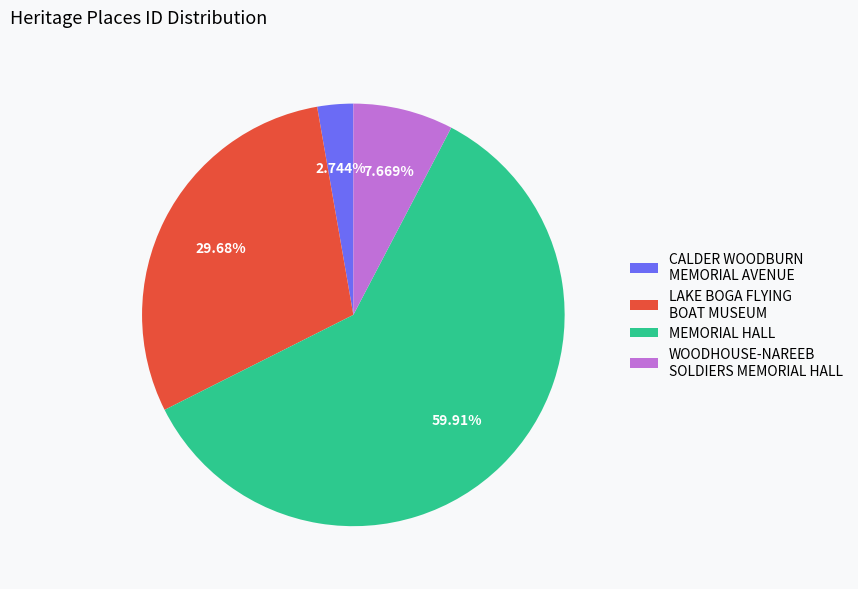

How many slices are in this pie chart?

4